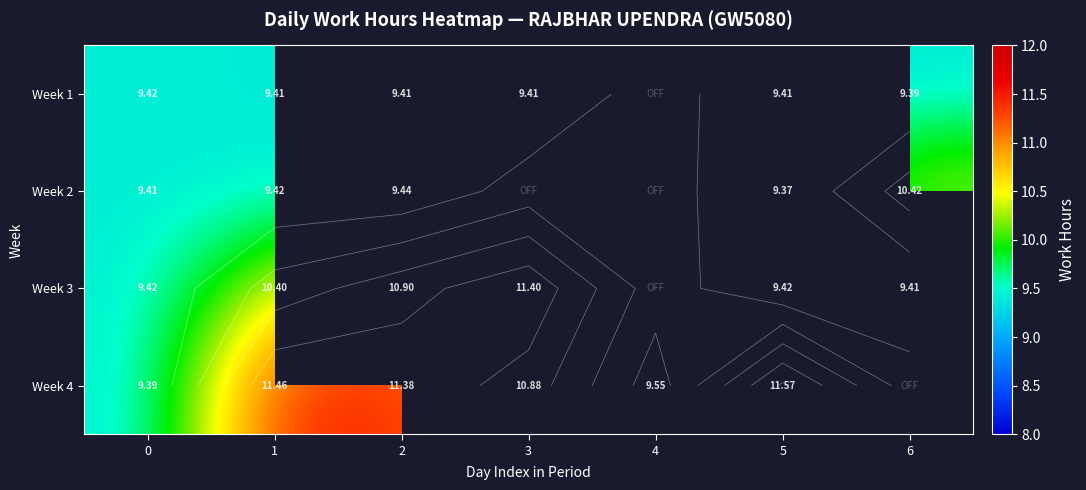

Between 2 and 5, which series saw the biggest shift?

Week 3